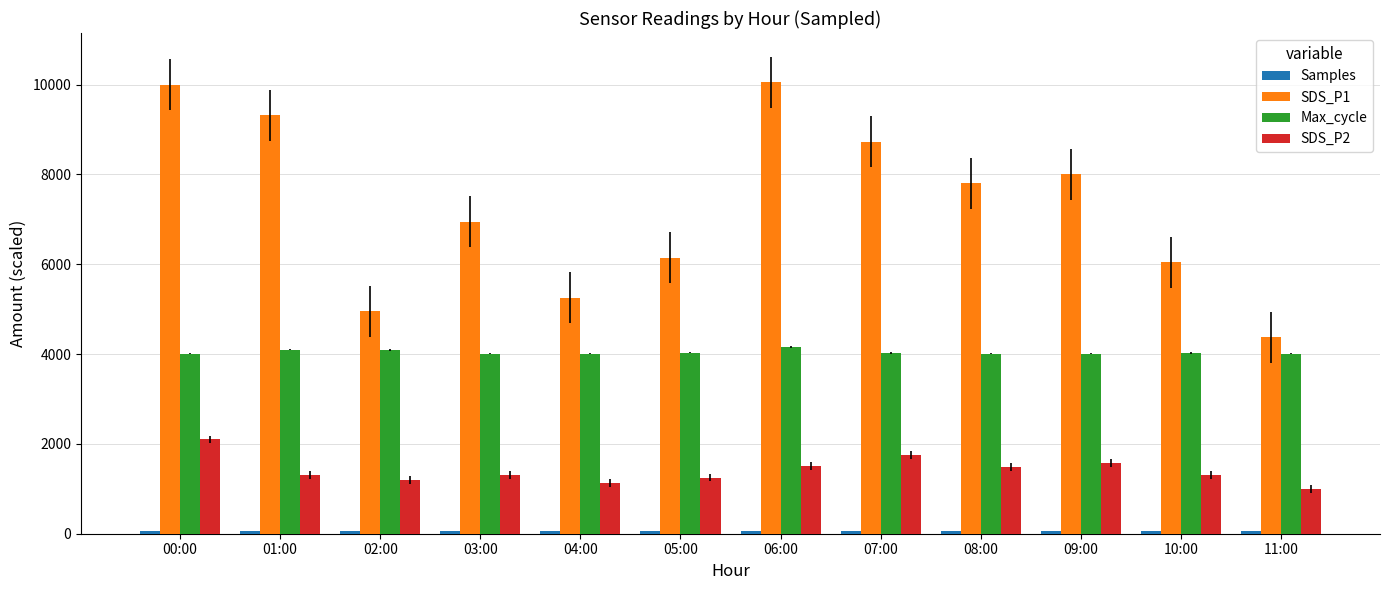

Are the bars horizontal?

No